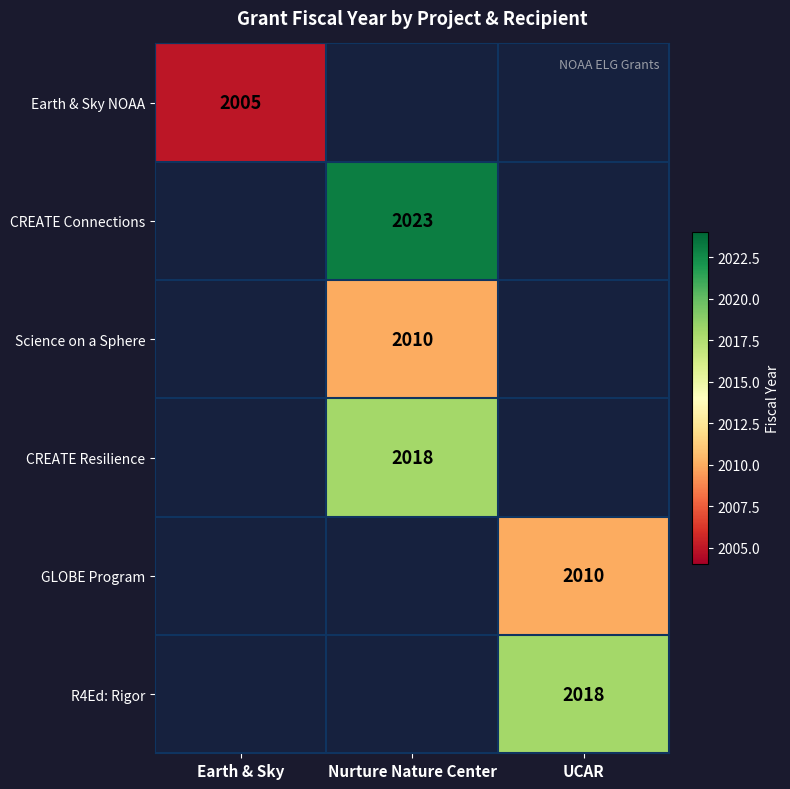

Is it true that CREATE Connections equals 2846 at Nurture Nature Center?

False